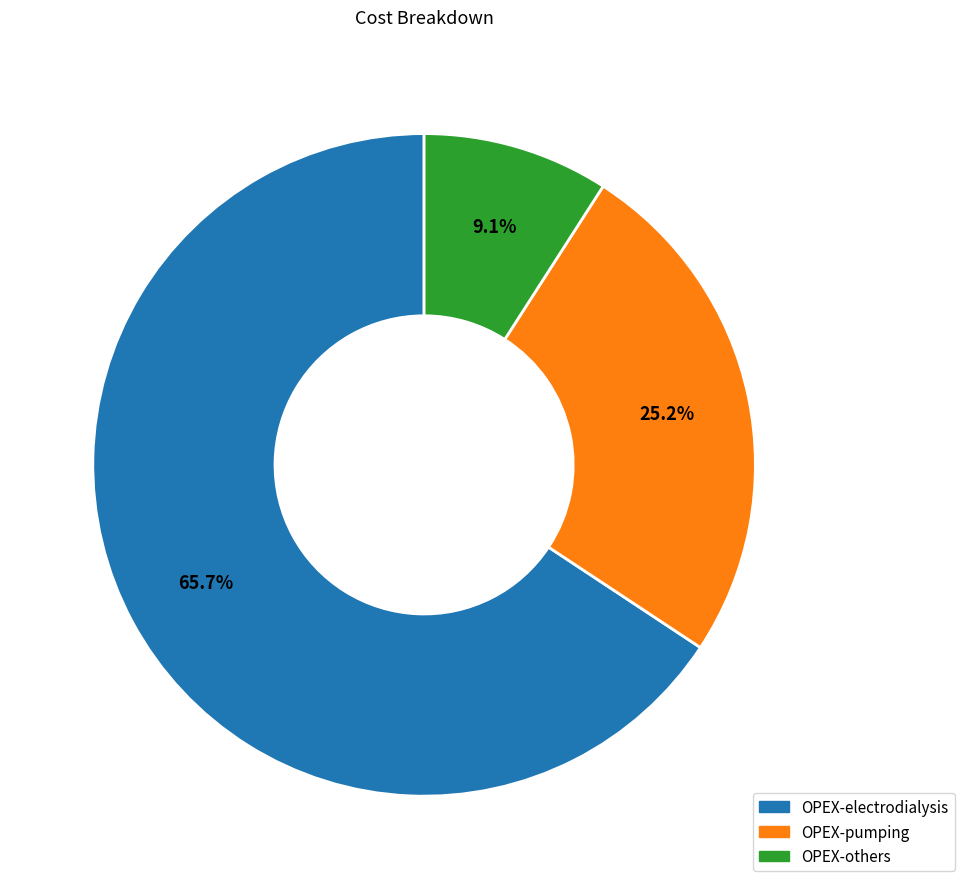

What percentage is NOT represented by OPEX-electrodialysis?

34.3%